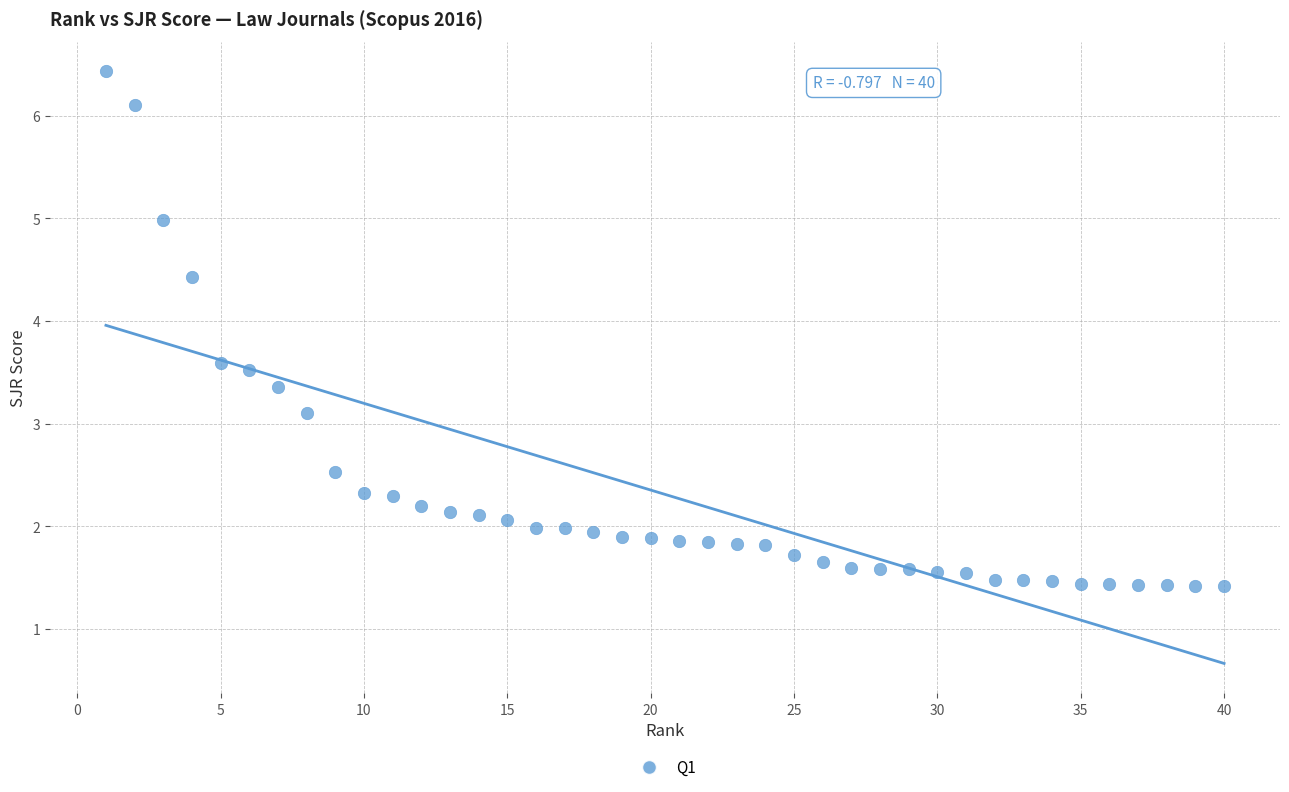

What Y value in the scatter plot is closest to 3?

3.1